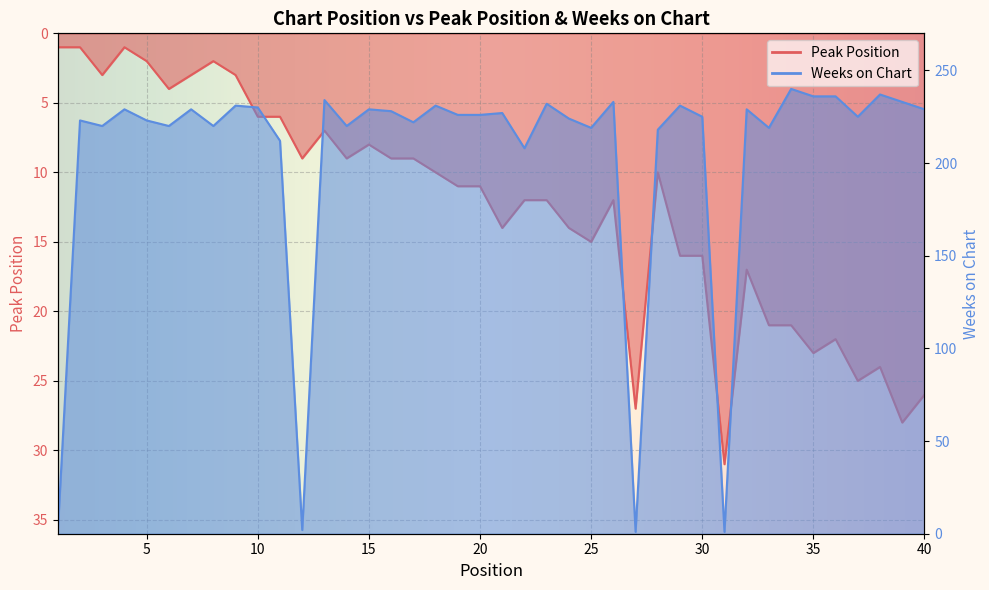

What is the difference between the Peak Position values at 11 and 23?

6